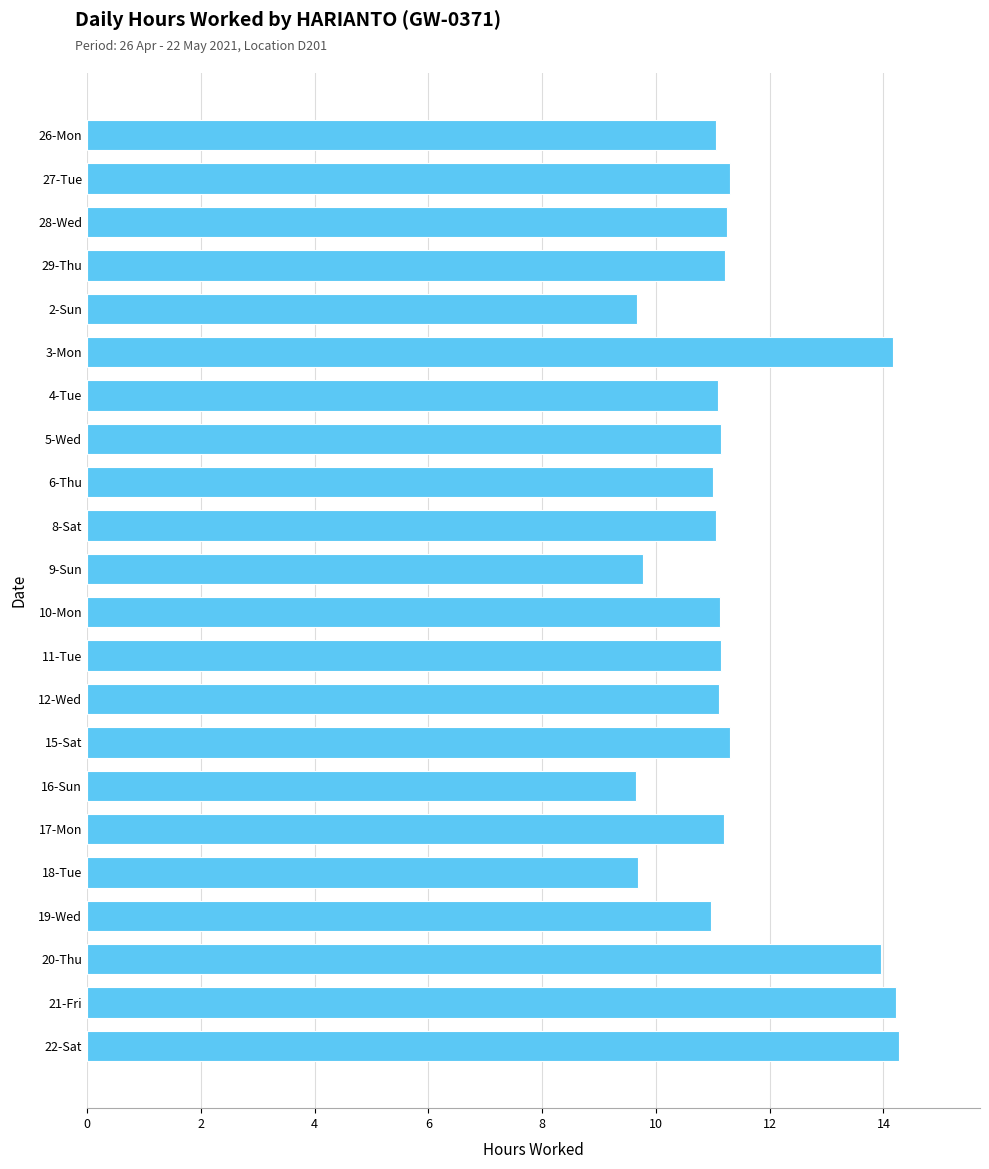

Approximately how many times larger is the value at 9-Sun compared to 29-Thu?

0.9